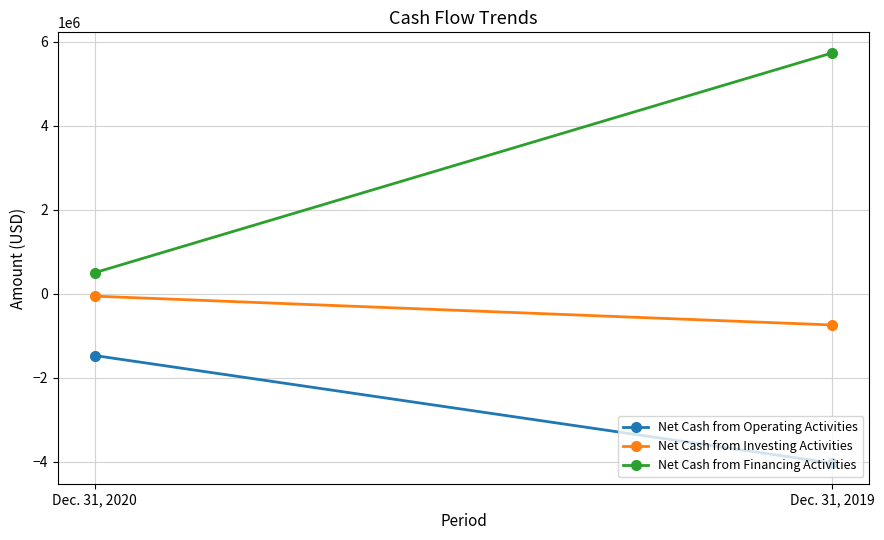

At how many categories does at least one series exceed -793182?

2